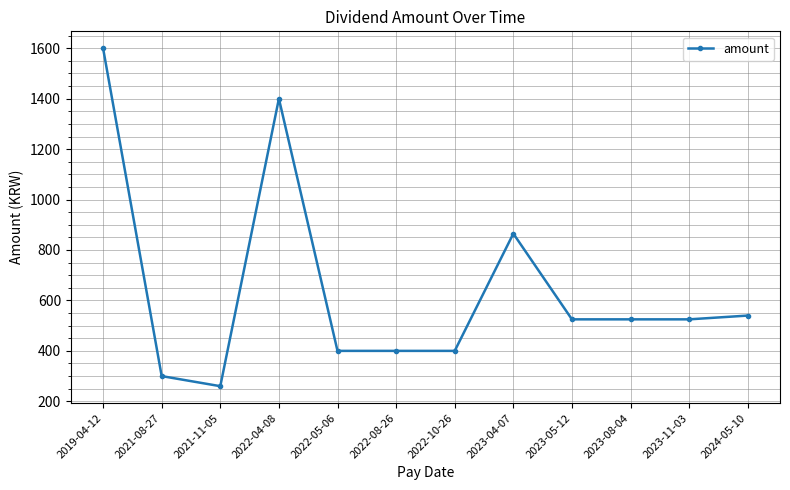

Does the chart display data point markers on the line(s)?

Yes